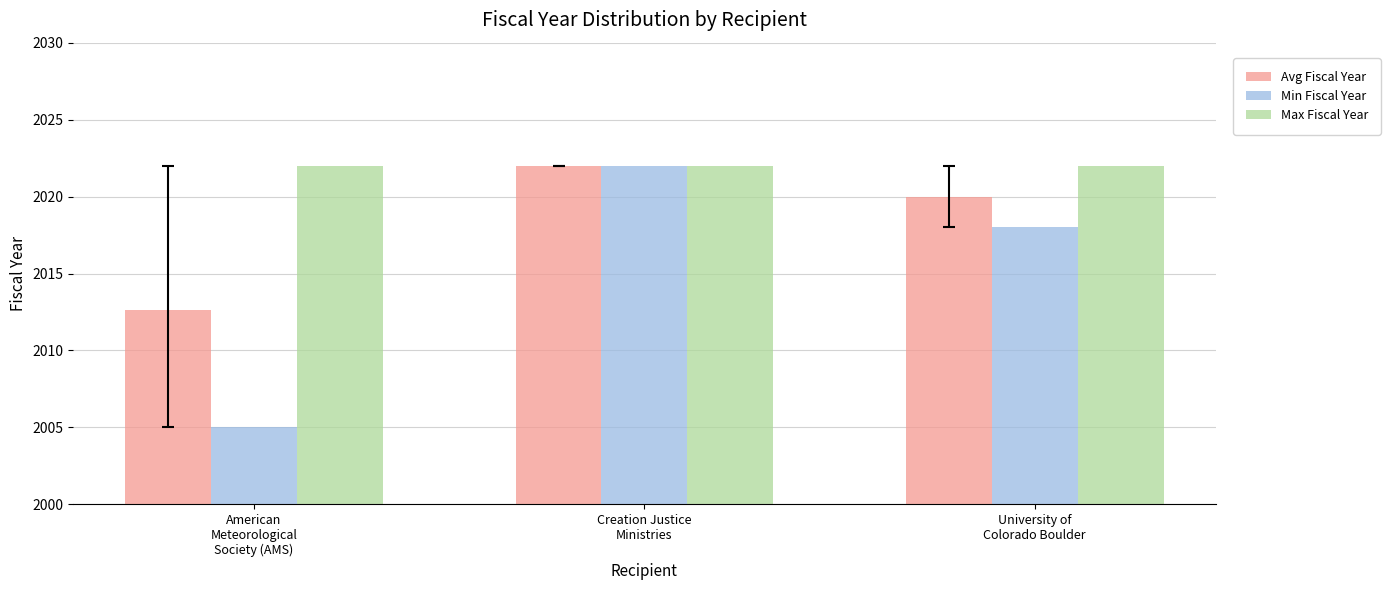

What is the label of the 1st bar from the right?

University of
Colorado Boulder